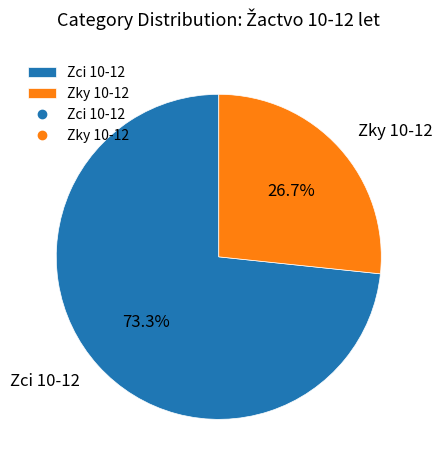

To the nearest percent, what is the average slice percentage?

50%